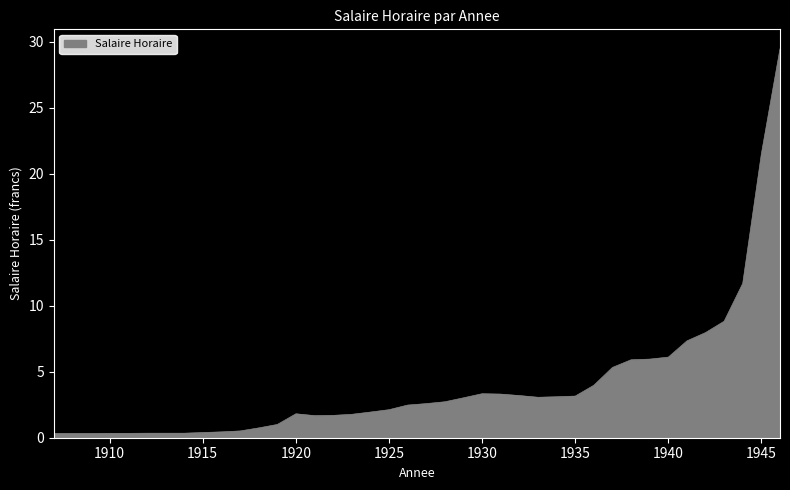

Does the chart display data point markers on the line(s)?

No